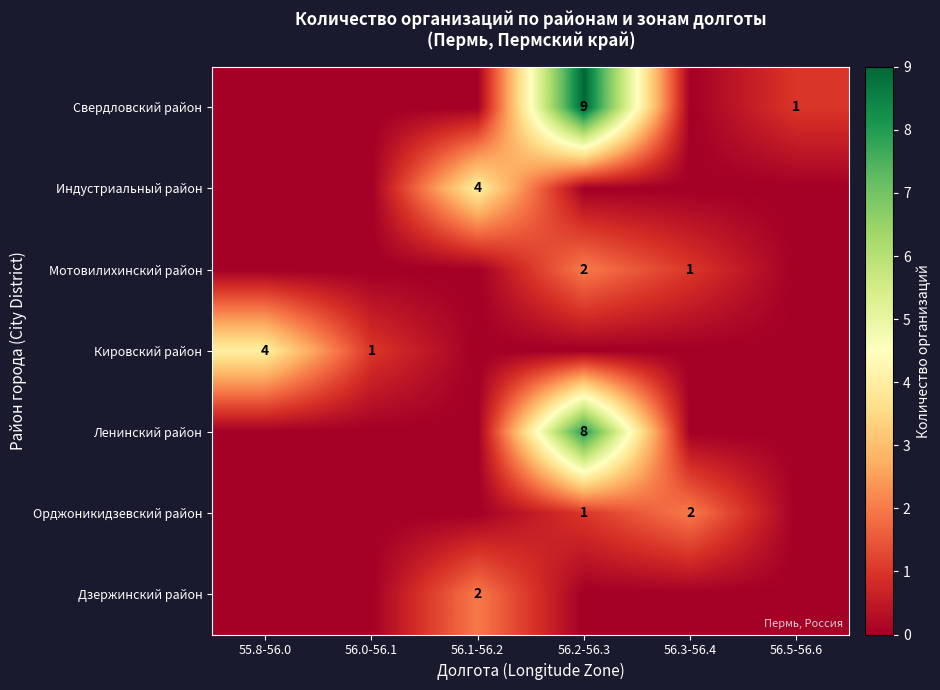

Is it true that Орджоникидзевский район equals 1 at 56.2-56.3?

True